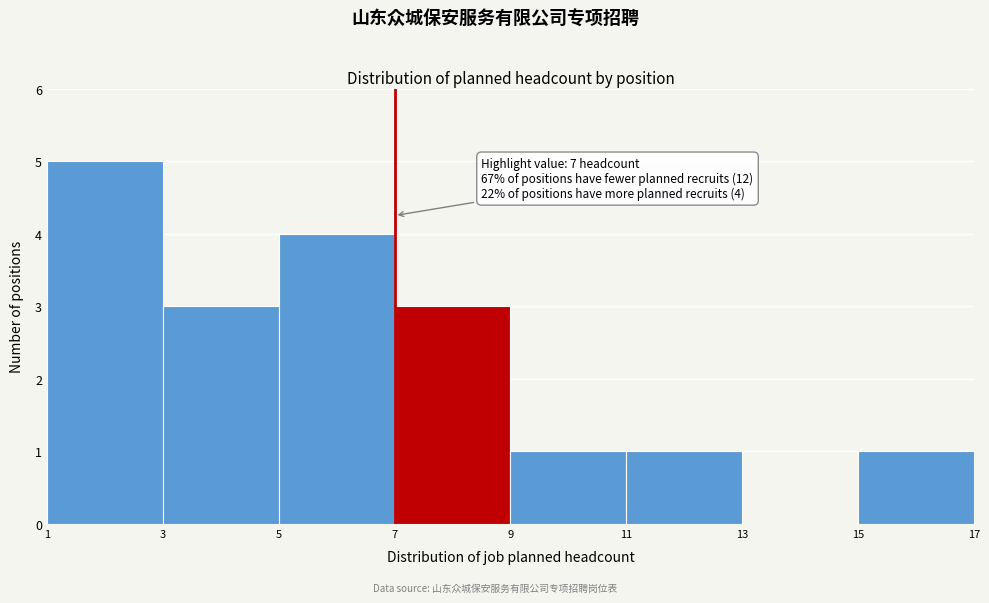

Over which range of the x-axis is the bar tallest?

1 to 3